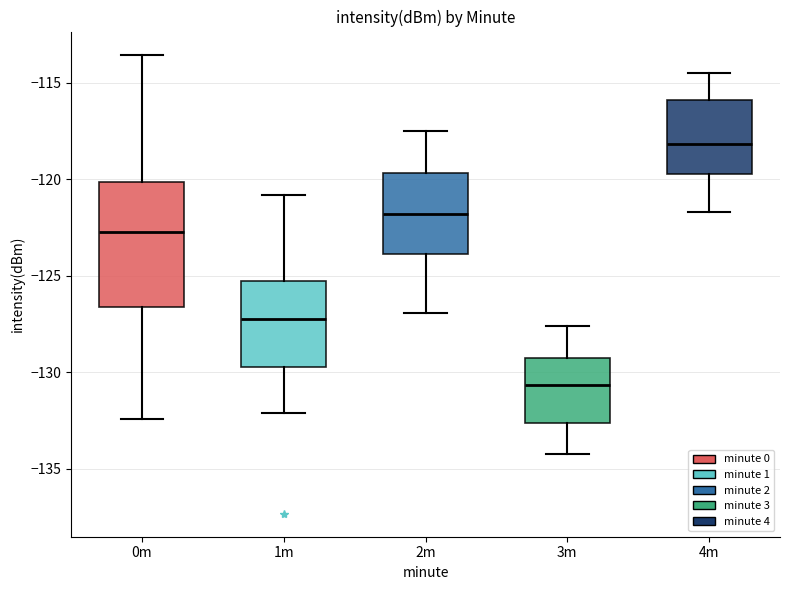

Which box is the tallest, from its lower edge to its upper edge?

0m